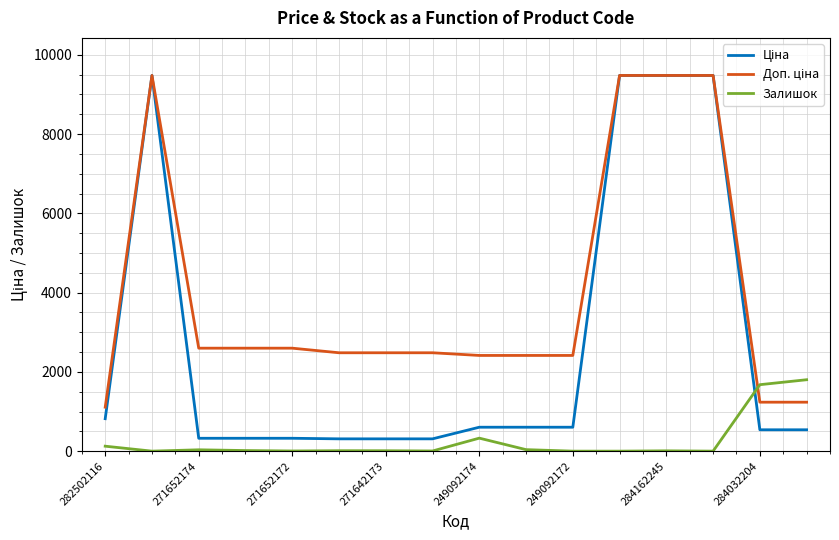

Reading left to right, list all the values displayed in this chart.

Ціна: 818.5	9480.1	324.8	324.8	324.8	310.3	310.3	310.3	603.7	603.7	603.7	9480.1	9480.1	9480.1	539.0	539.0
Доп. ціна: 1109.2	9480.1	2598.3	2598.3	2598.3	2482.4	2482.4	2482.4	2414.8	2414.8	2414.8	9480.1	9480.1	9480.1	1235.4	1235.4
Залишок: 125.0	0.0	34.0	15.0	4.0	11.0	10.0	4.0	328.0	38.0	0.0	0.0	8.0	0.0	1677.0	1802.0